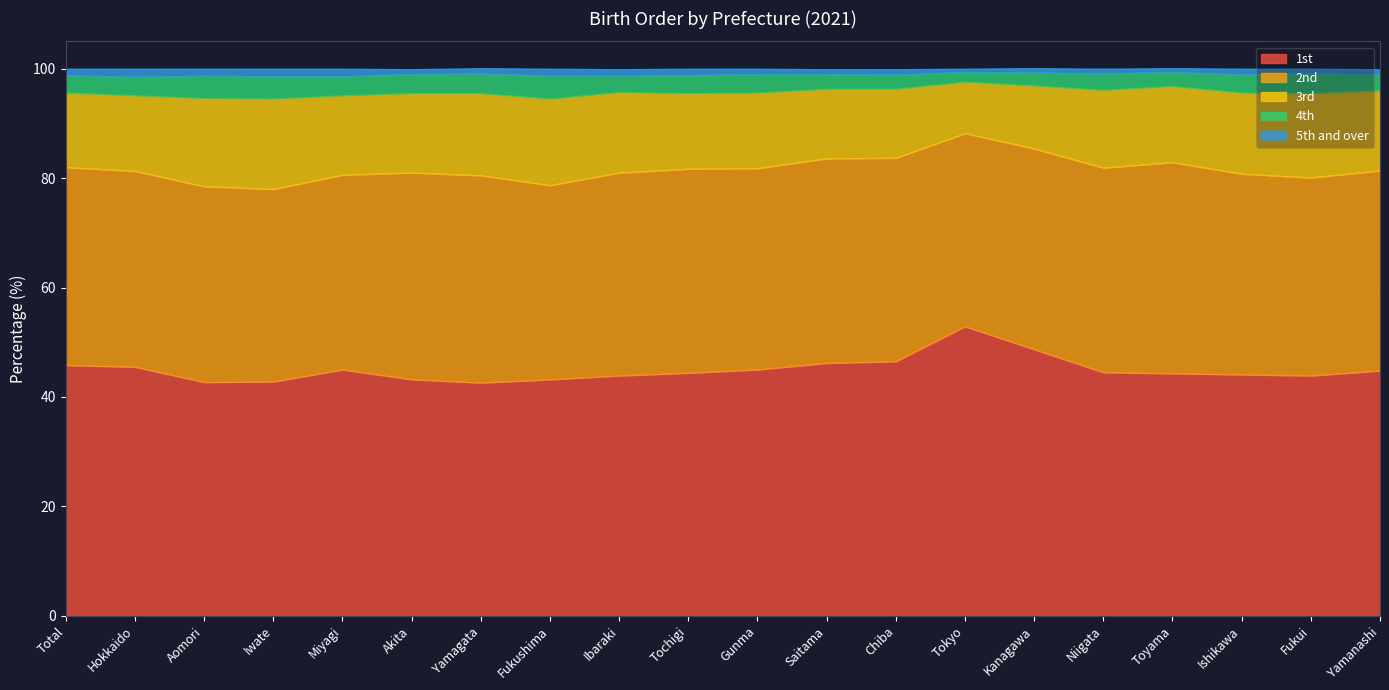

Reading left to right, what are all the values shown in this chart?

1st: 45.8	45.5	42.7	42.8	45.0	43.2	42.6	43.2	43.9	44.4	45.0	46.2	46.5	52.9	48.7	44.5	44.3	44.1	43.9	44.8
2nd: 36.2	35.8	35.8	35.2	35.6	37.8	37.9	35.5	37.1	37.3	36.8	37.4	37.2	35.3	36.7	37.4	38.6	36.7	36.2	36.6
3rd: 13.6	13.8	16.1	16.5	14.5	14.5	15.0	15.8	14.7	13.8	13.8	12.7	12.6	9.4	11.5	14.2	13.9	14.8	15.4	14.6
4th: 3.2	3.4	4.1	4.1	3.5	3.5	3.6	4.2	3.0	3.3	3.4	2.7	2.6	1.8	2.4	3.0	2.6	3.3	3.6	2.9
5th and over: 1.2	1.5	1.3	1.4	1.4	0.9	1.0	1.3	1.2	1.2	1.0	0.9	1.0	0.6	0.8	0.9	0.7	1.1	0.9	1.0